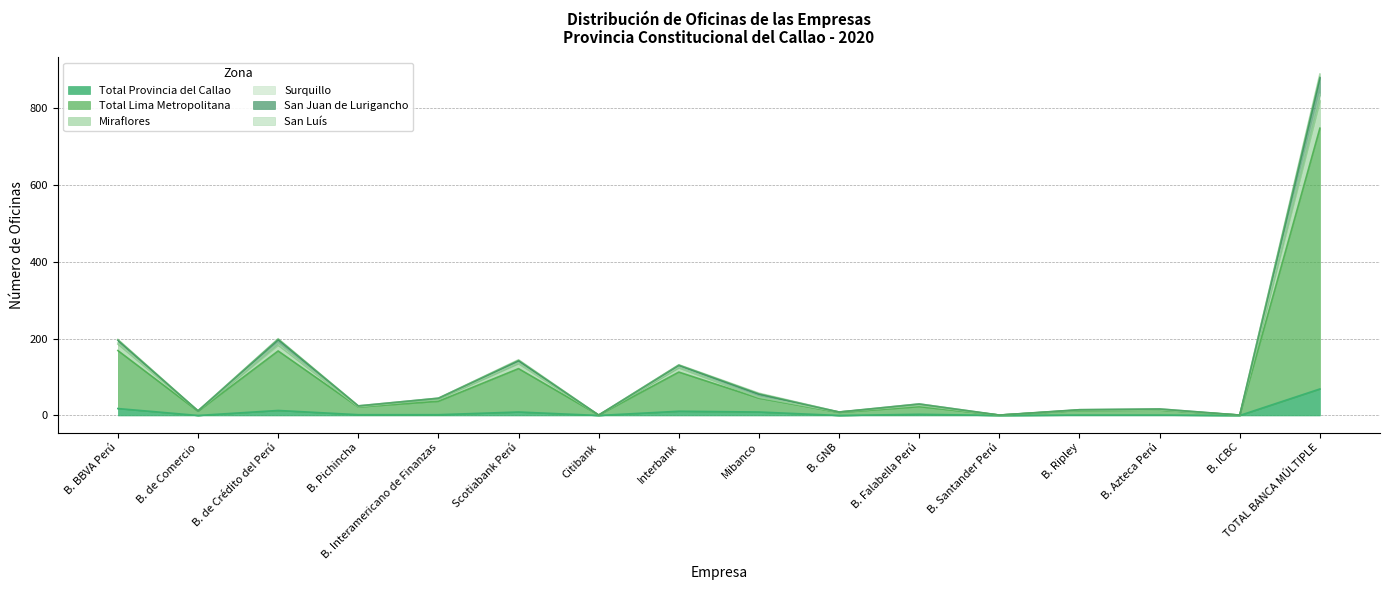

Is it true that San Juan de Lurigancho equals 15 at B. Falabella Perú?

False